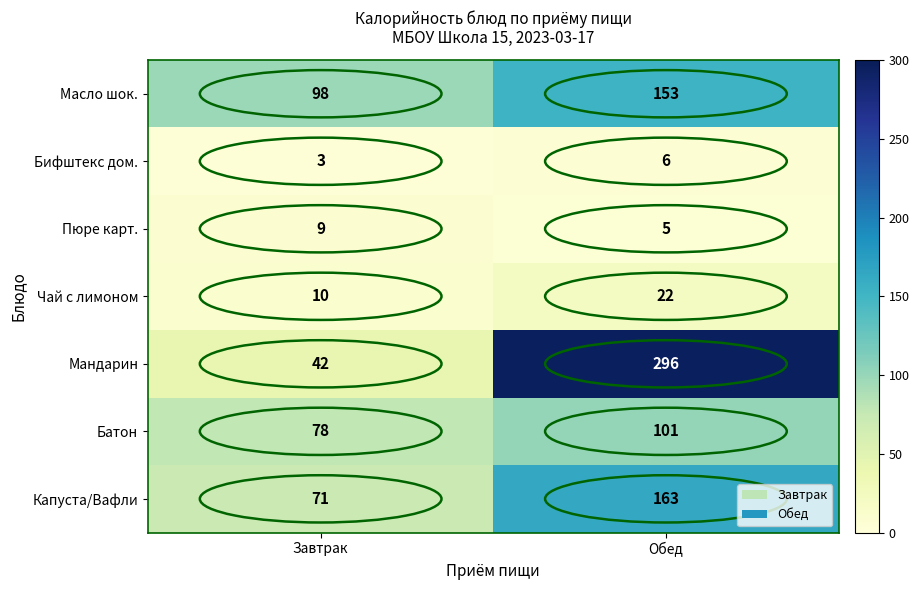

Which series has the largest total across all categories?

Мандарин